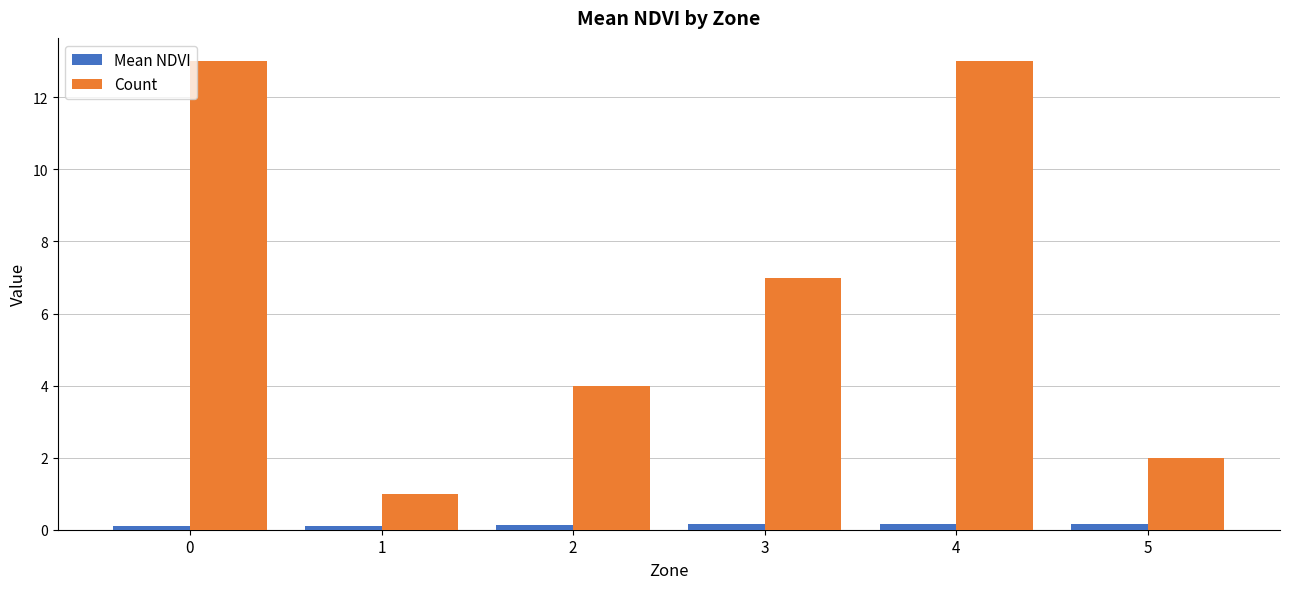

True or false: Count has a value of 4.2 at 3.

False